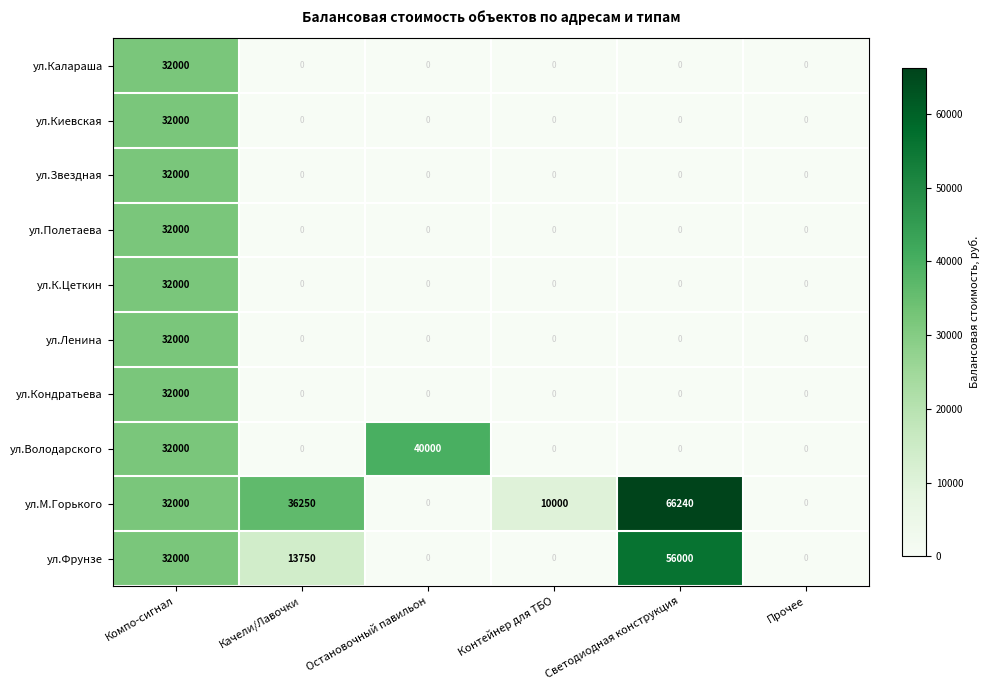

The ул.Ленина series shows 16498 at Светодиодная конструкция. True or false?

False